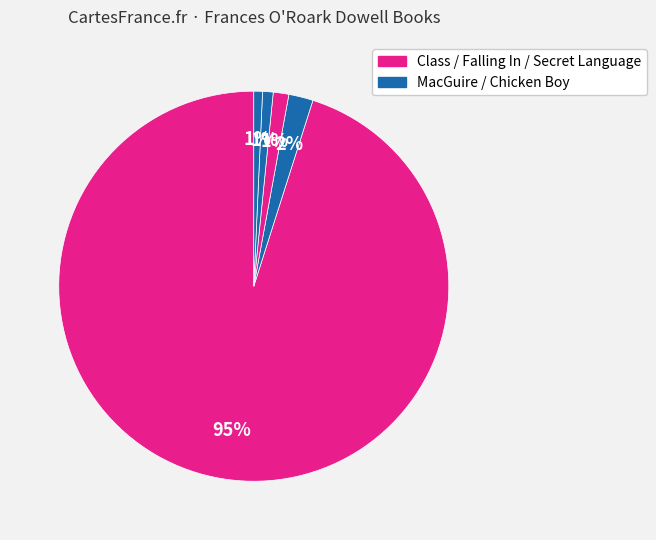

How many segments does this pie chart have?

5